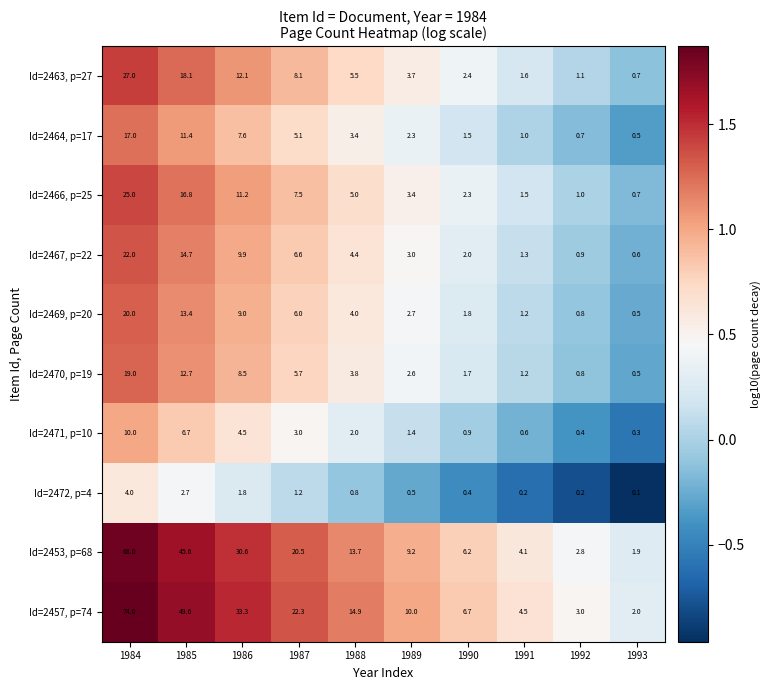

Where is Id=2457, p=74 nearest to the value 38?

1986